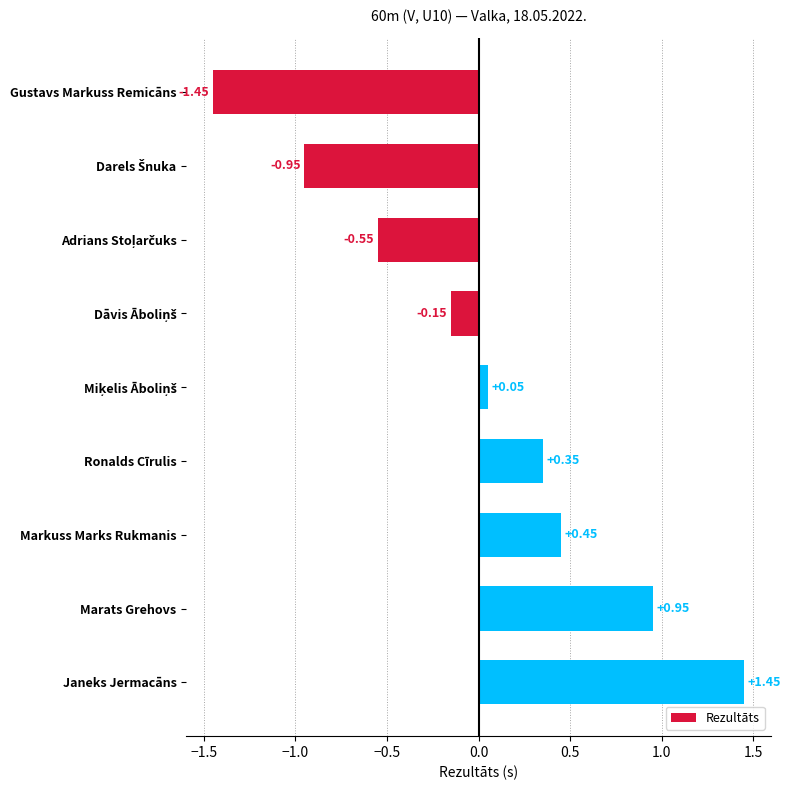

What is the label of the 3rd bar from the bottom?

Markuss Marks Rukmanis